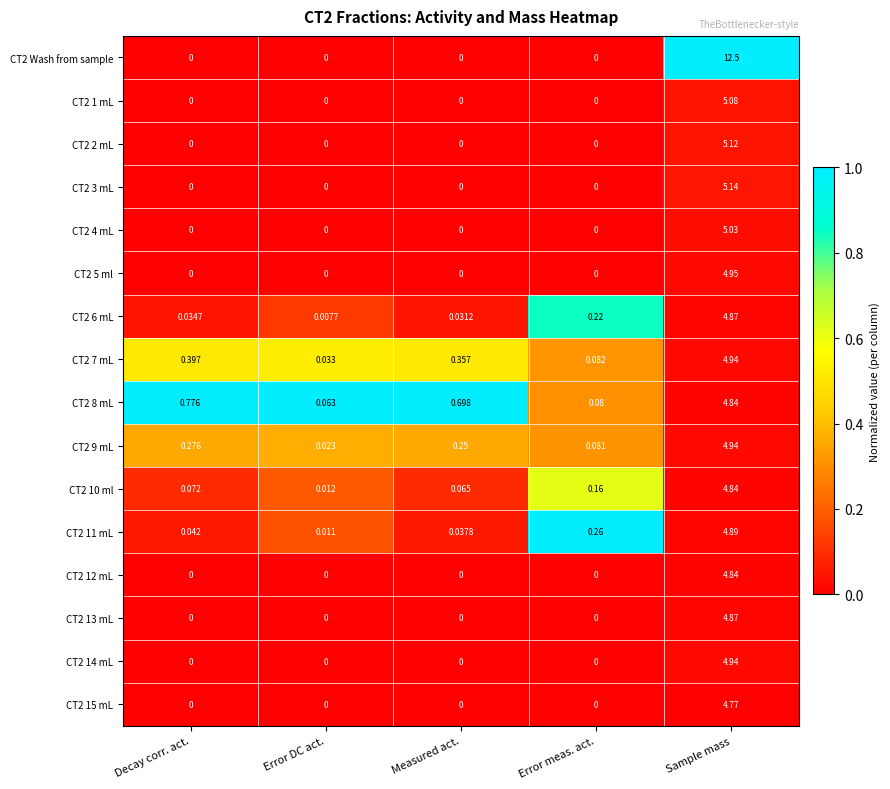

Which category has the highest value in the CT2 9 mL series?

Sample mass